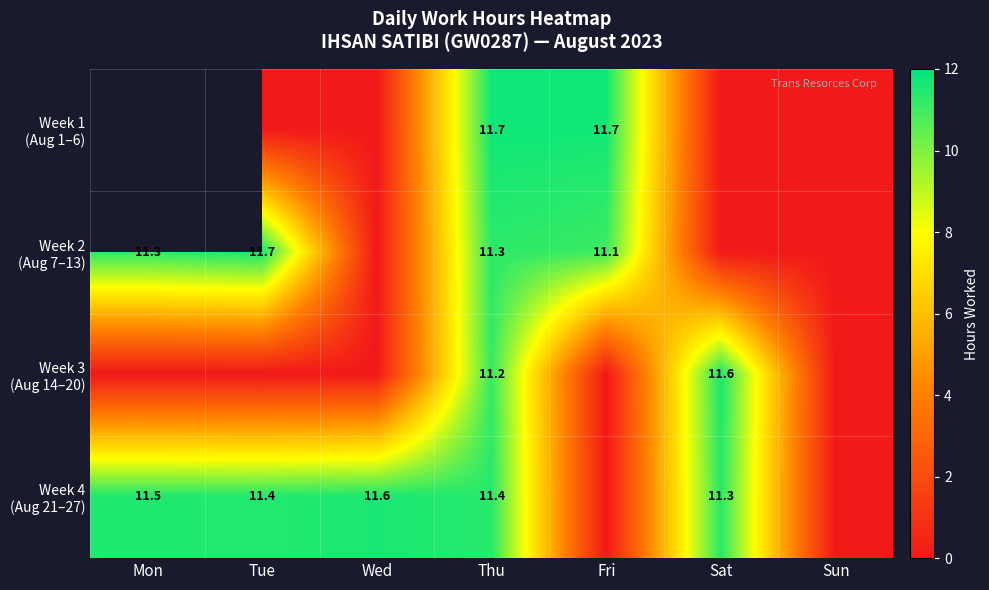

The Week 4 (Aug 21–27) series shows 7.4 at Tue. True or false?

False